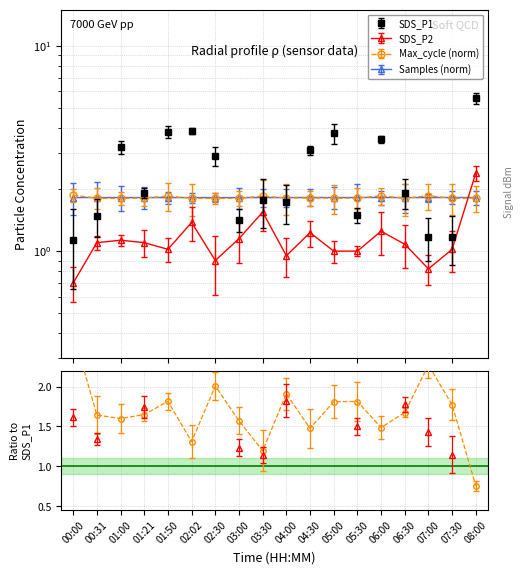

True or false: SDS_P1 and SDS_P2 intersect in this chart.

False